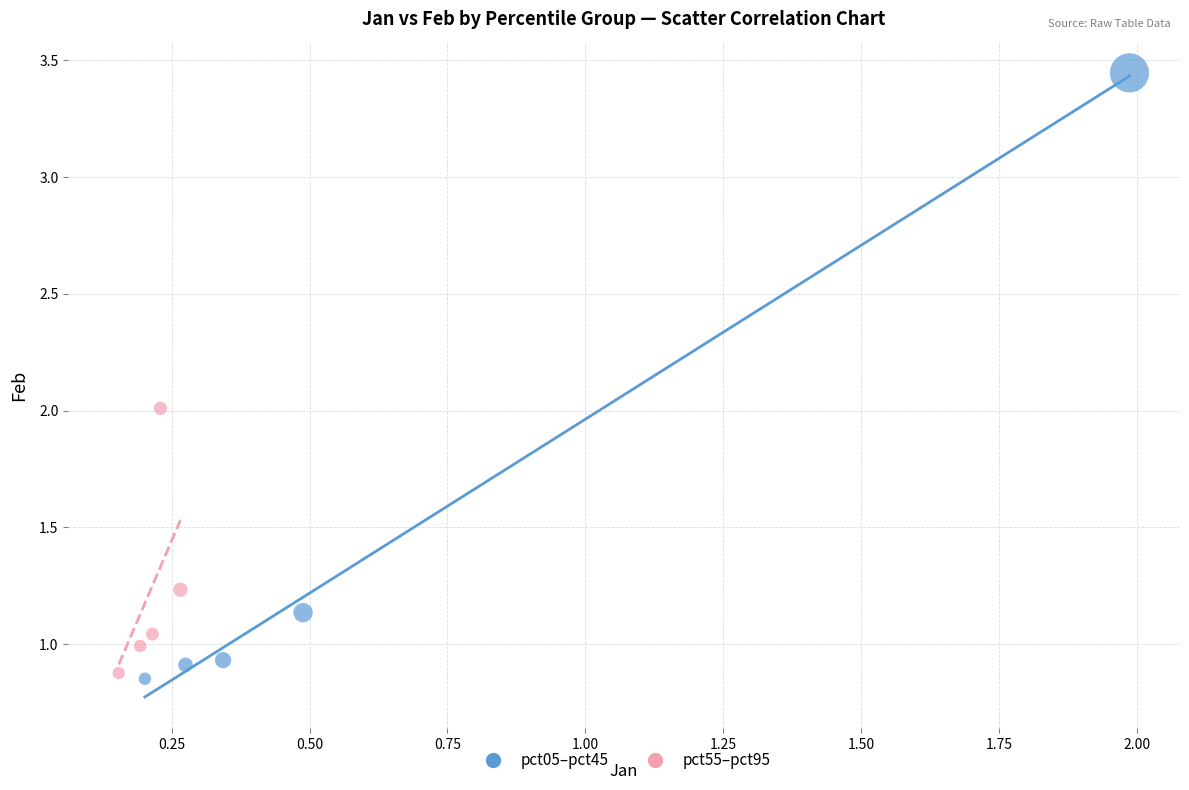

Which series contains the highest Y value?

pct05–pct45